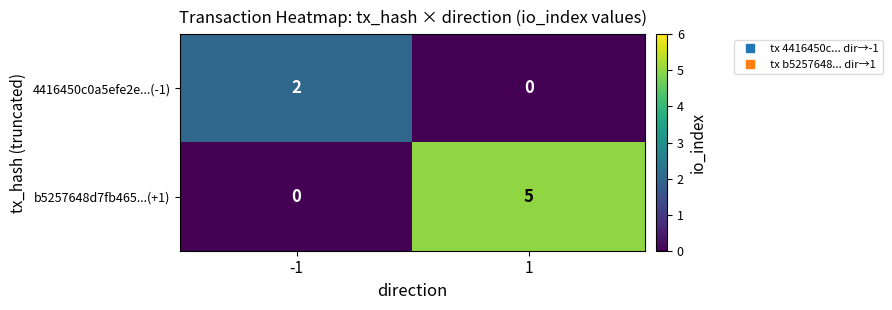

List the series in order of their peak value, lowest first.

4416450c0a5efe2e...(-1), b5257648d7fb465...(+1)